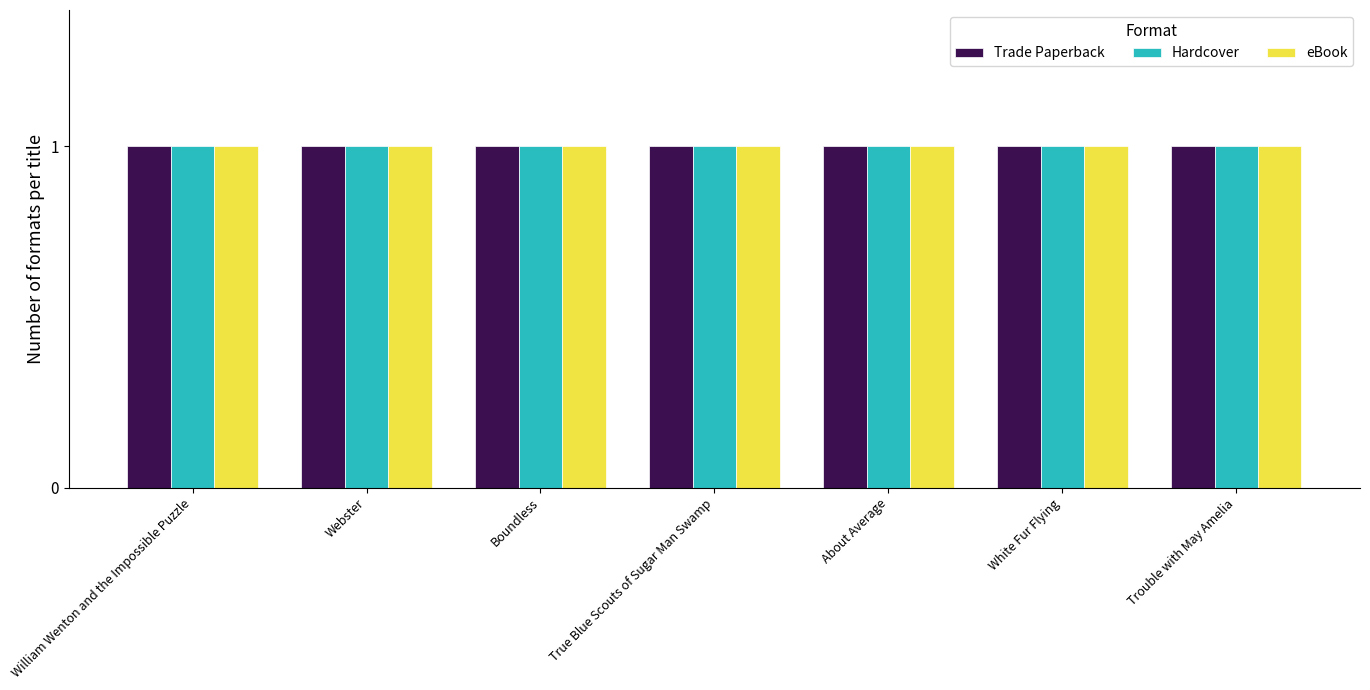

How many data points does each series have?

7